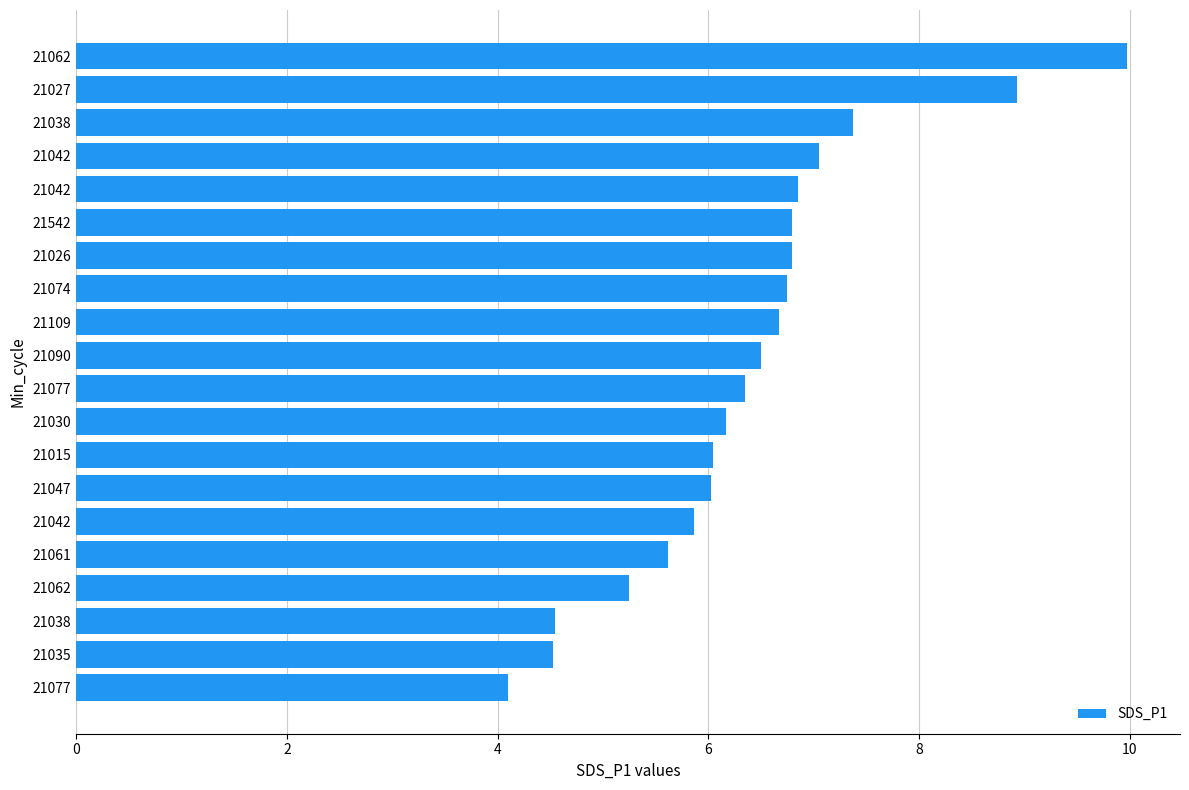

What is the greatest value displayed?

10.0